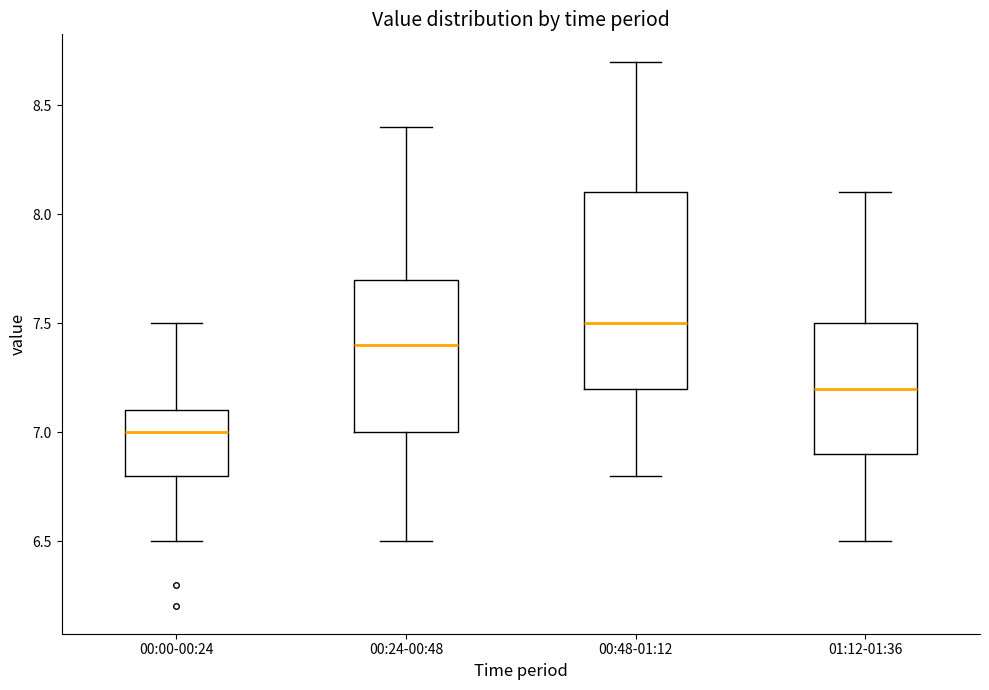

Which box has the highest median line?

00:48-01:12